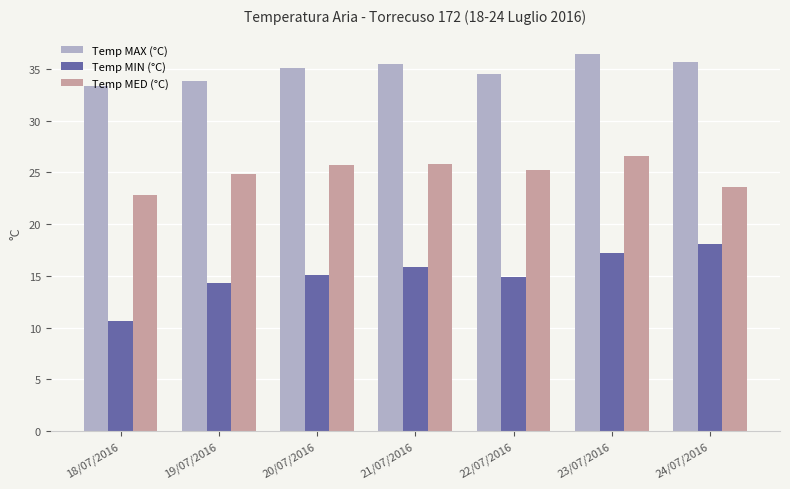

At which category is the sum across all series the highest?

23/07/2016